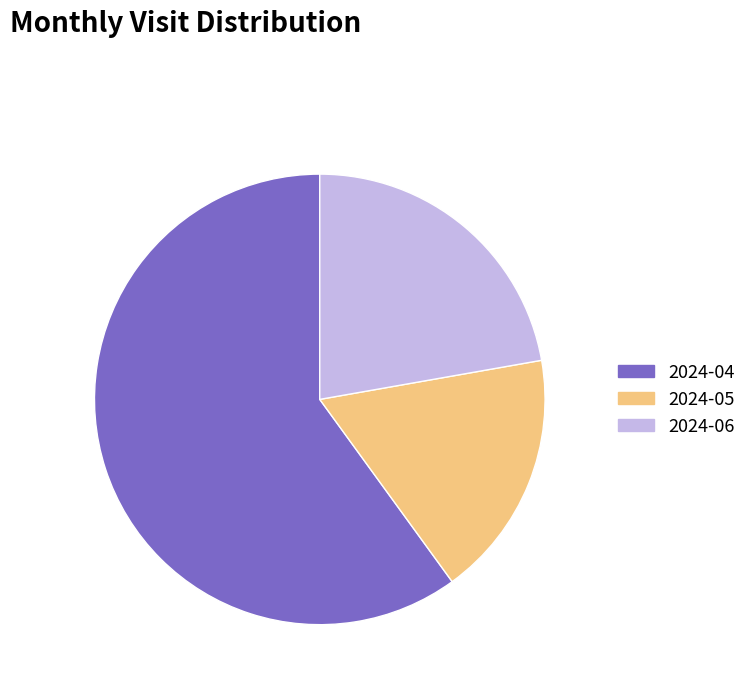

What percentage do 2024-04 and 2024-05 together represent?

77.8%